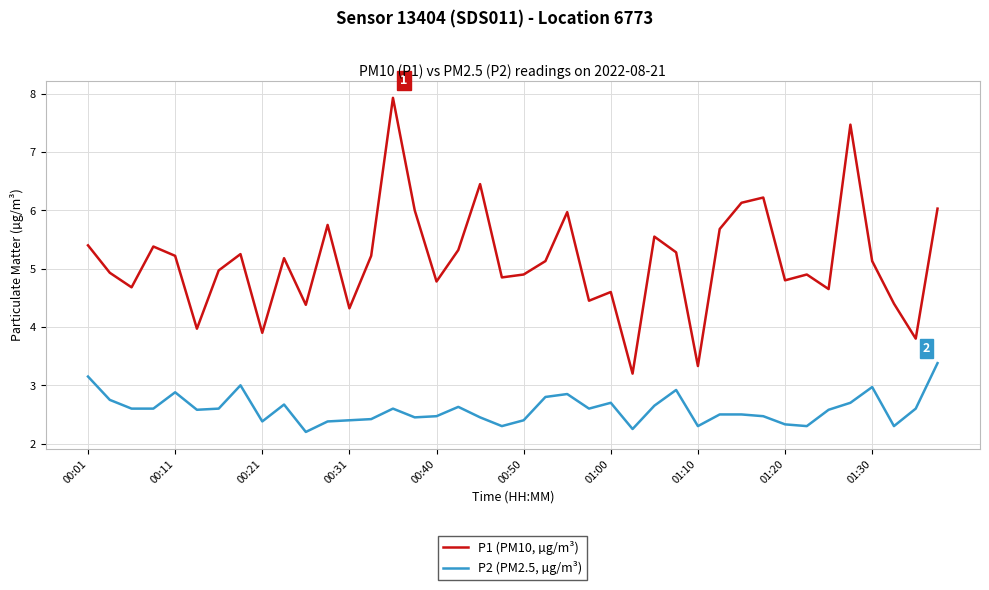

What is the sum of all P2 (PM2.5, µg/m³) values?

103.6